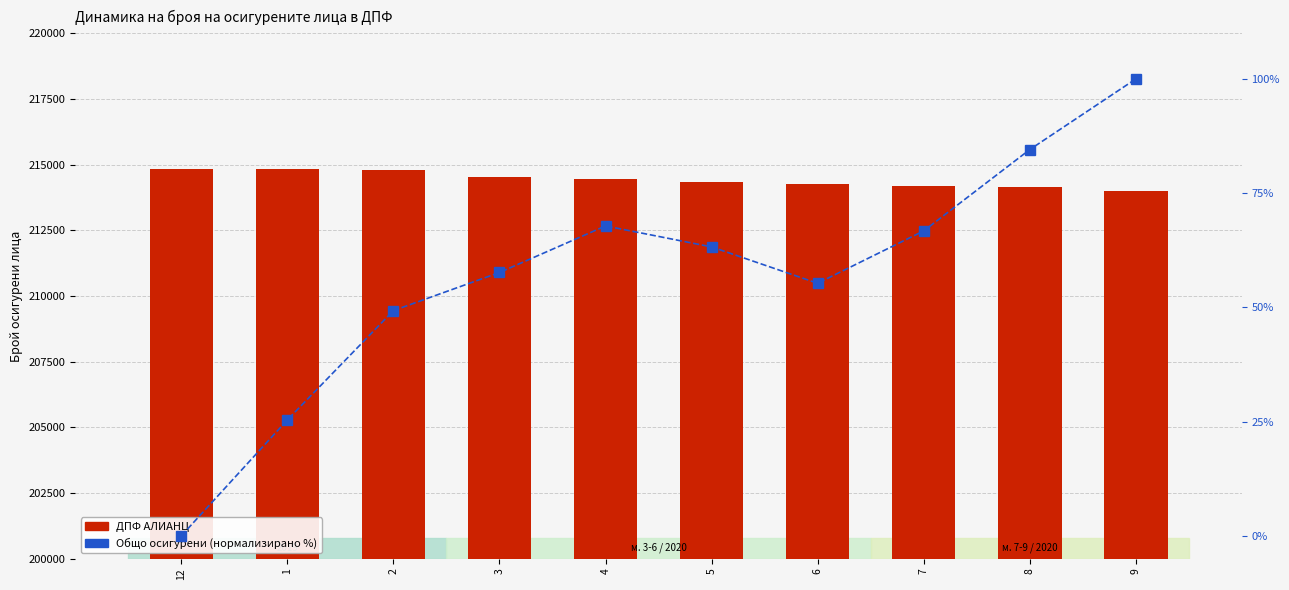

At which category is the sum across all series the highest?

2